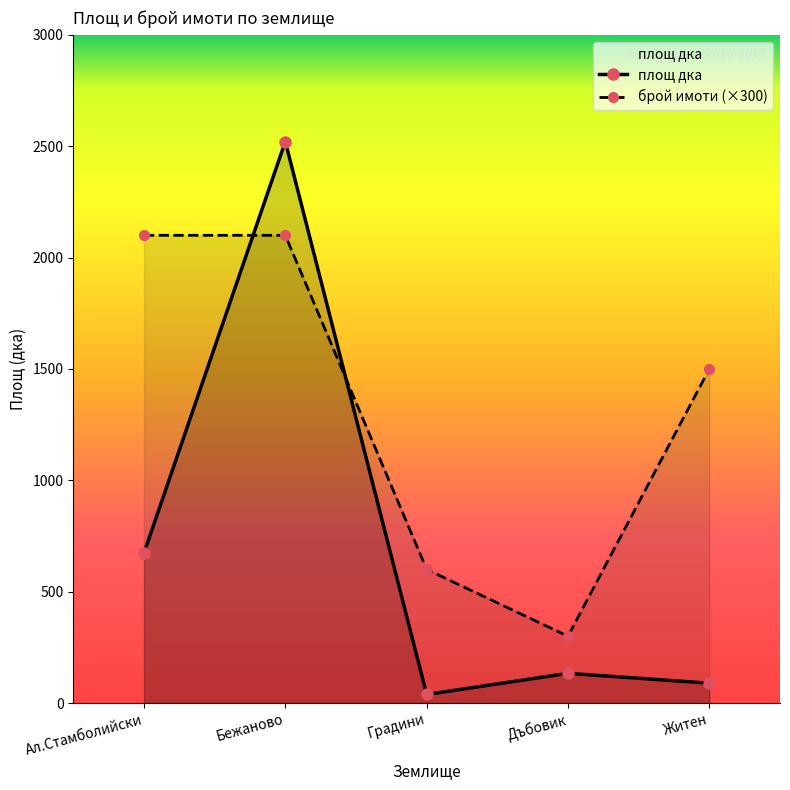

At Бежаново, list the series in order from largest to smallest.

площ дка, брой имоти (×300)